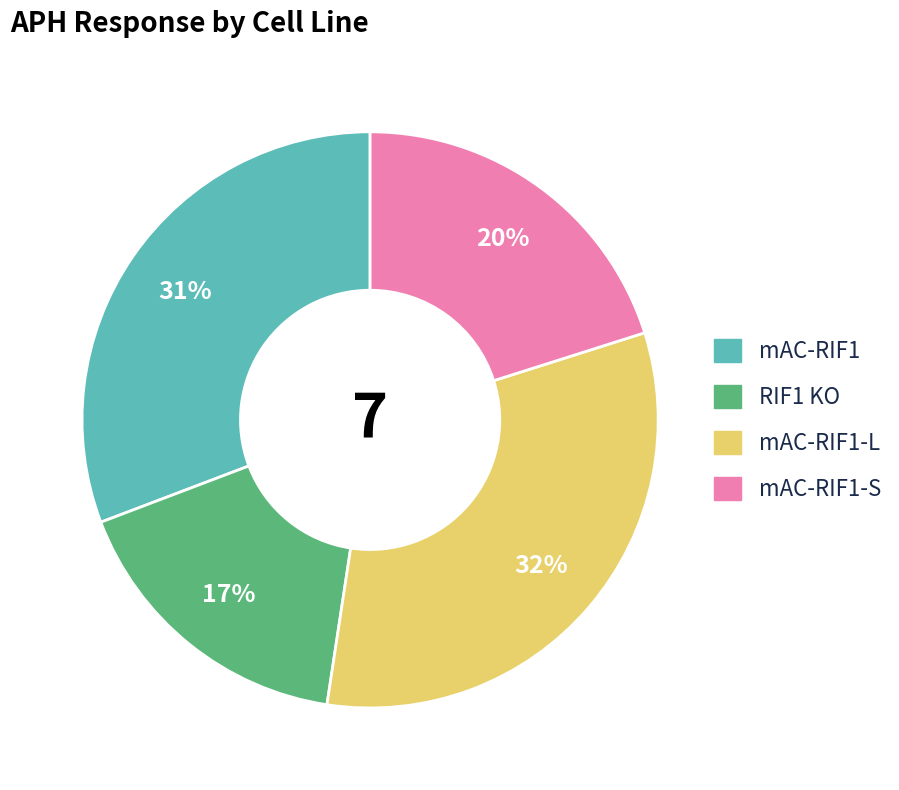

Does any single category account for the majority?

No